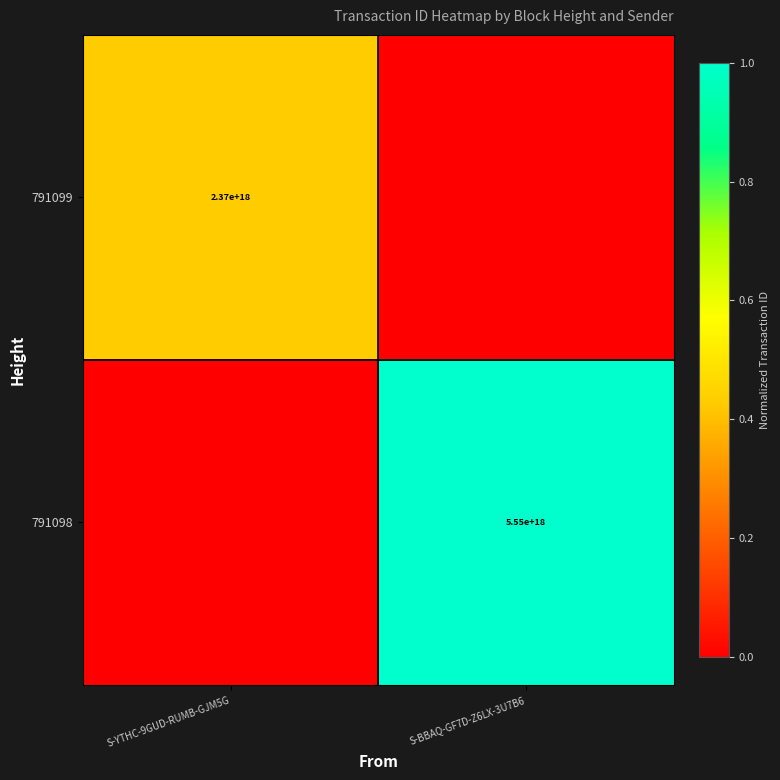

Is it true that 791098 equals 3053634826227518464 at S-BBAQ-GF7D-Z6LX-3U7B6?

False